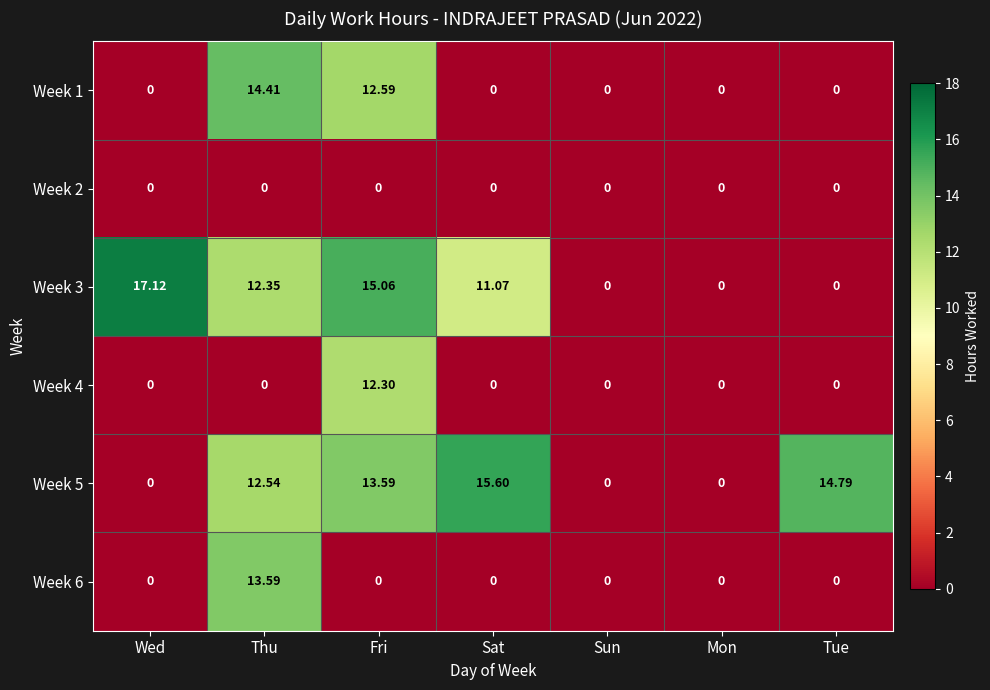

Count the number of categories in the chart.

7